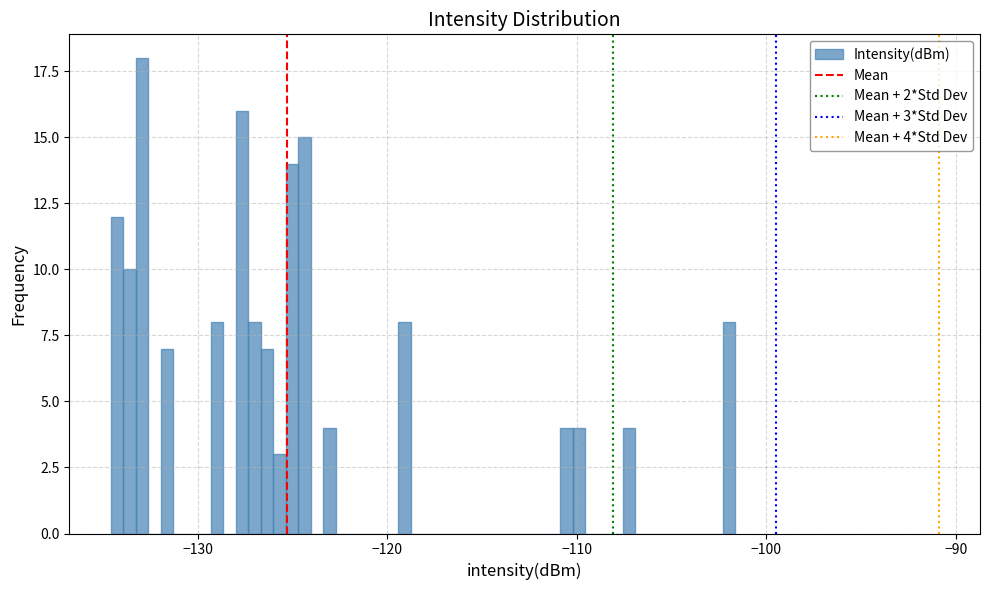

Read against the x-axis, roughly where is the centre of the tallest bar?

-133